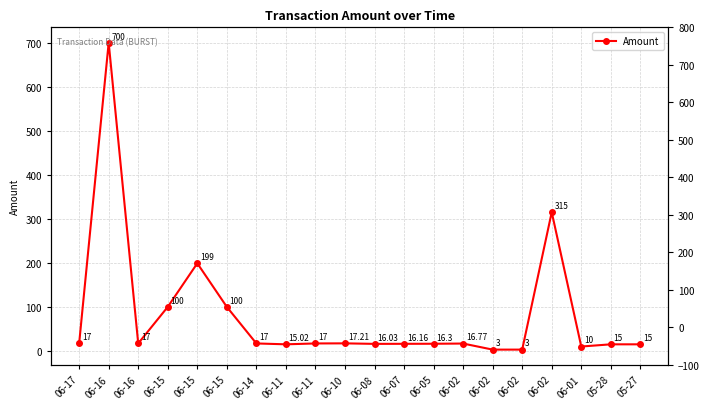

Does the chart have visible grid lines?

Yes